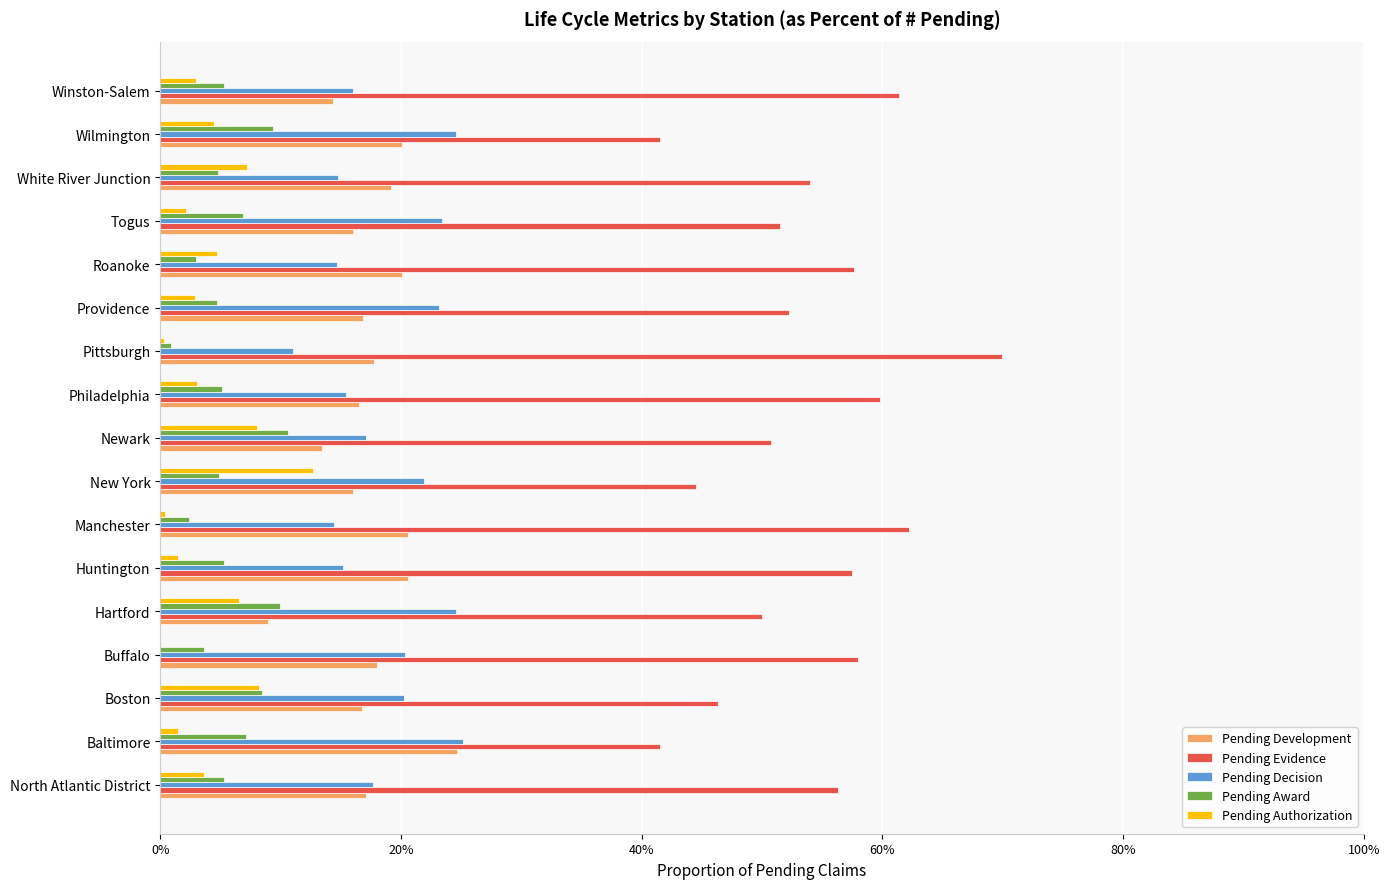

What are all the series names shown in the legend?

Pending Development, Pending Evidence, Pending Decision, Pending Award, Pending Authorization